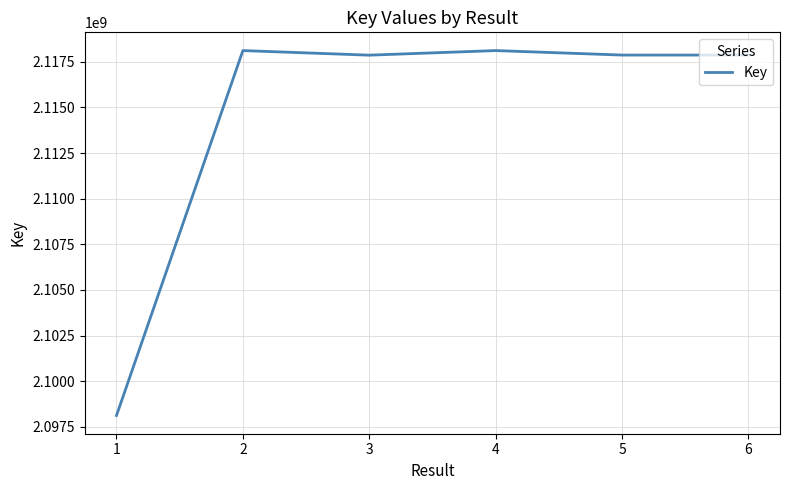

True or false: there are more than 1 points higher than both neighbors.

True